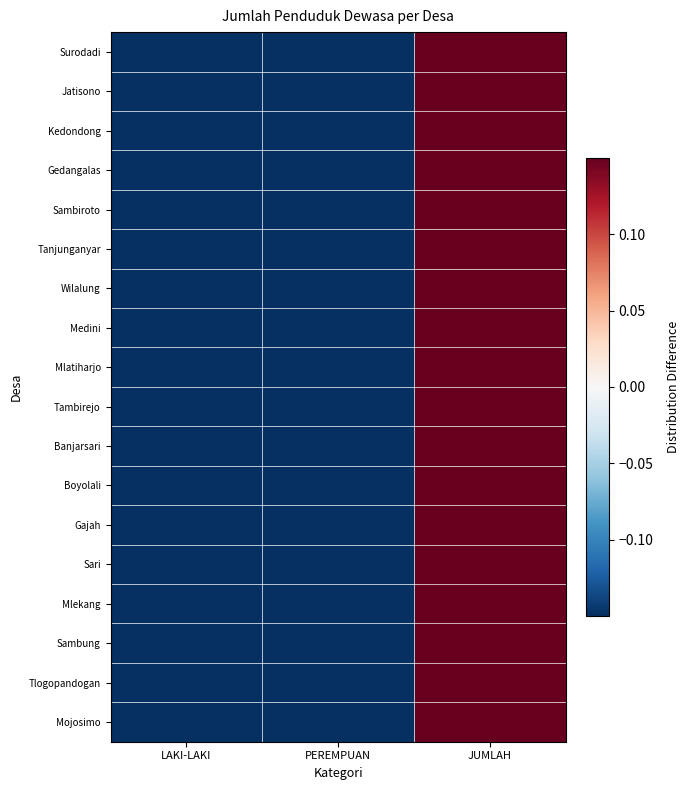

At which category is the sum across all series the highest?

JUMLAH